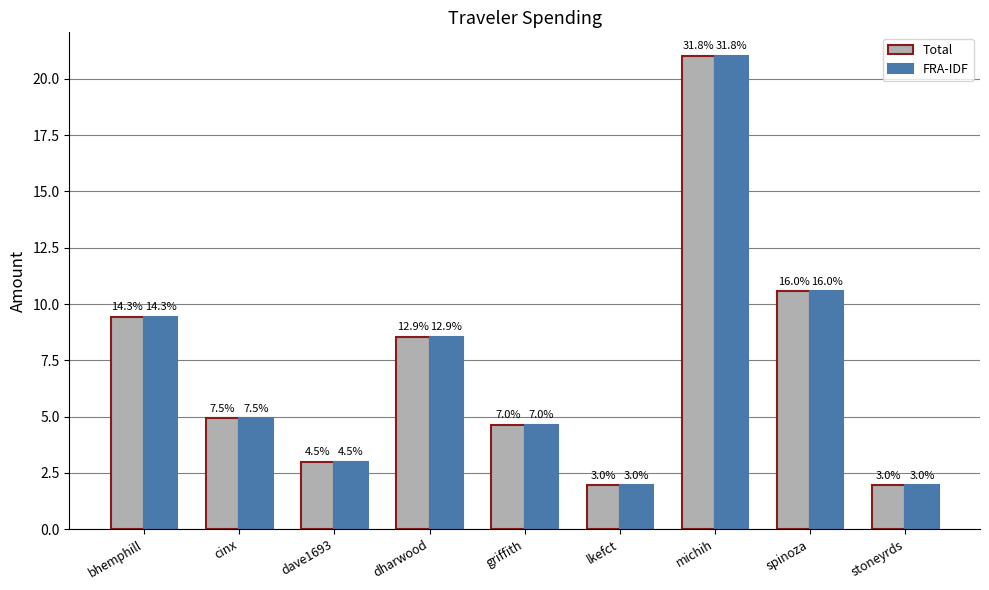

Are the bars grouped side by side (vs. stacked)?

Yes